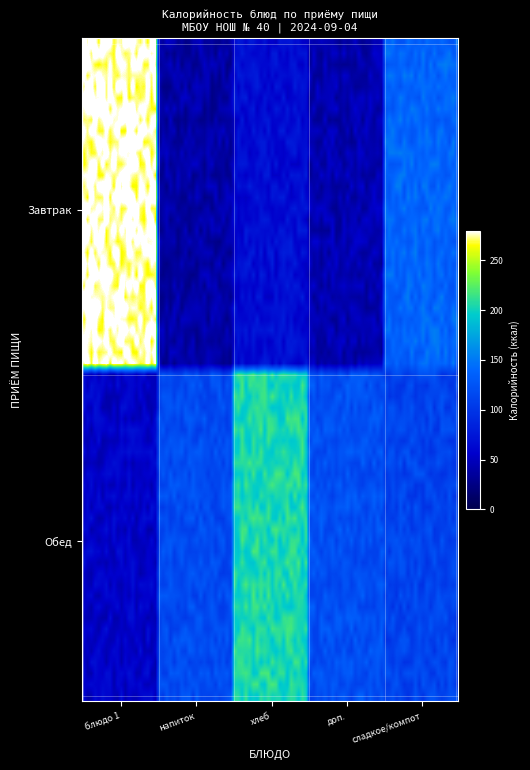

At how many categories does at least one series exceed 200?

2